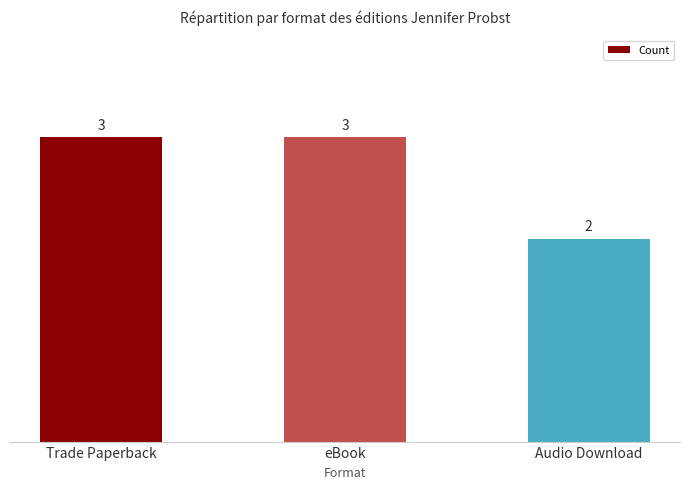

Is it true that the value at Audio Download is 2?

True